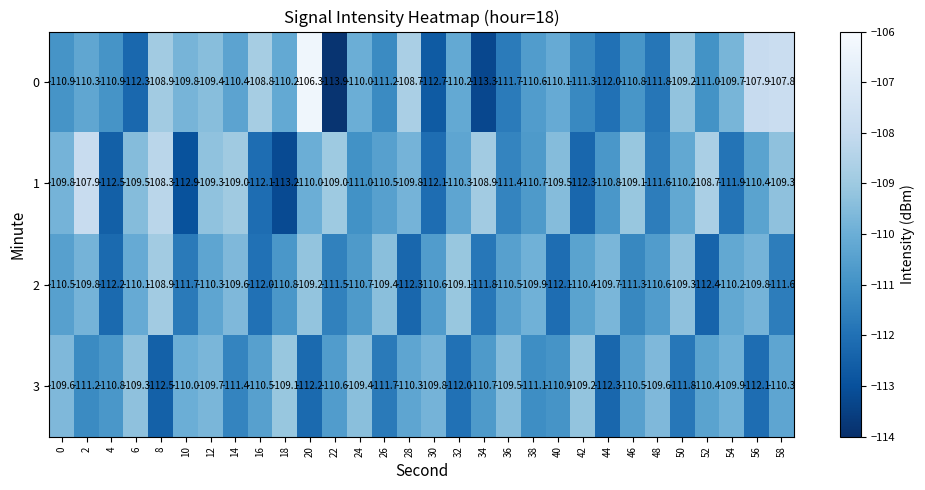

Count the number of categories in the chart.

30